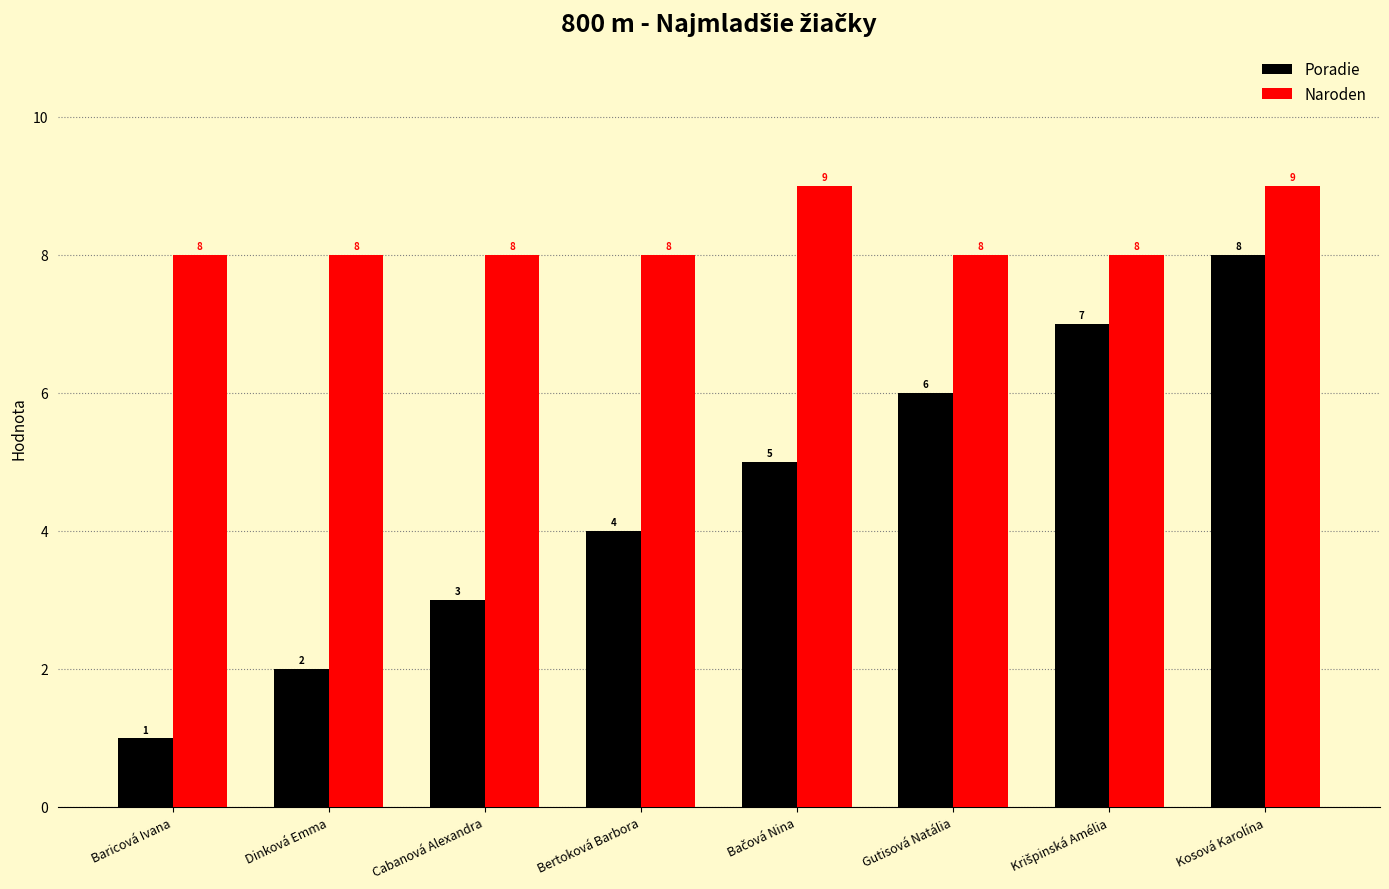

Which label corresponds to the smallest value in the chart?

Baricová Ivana